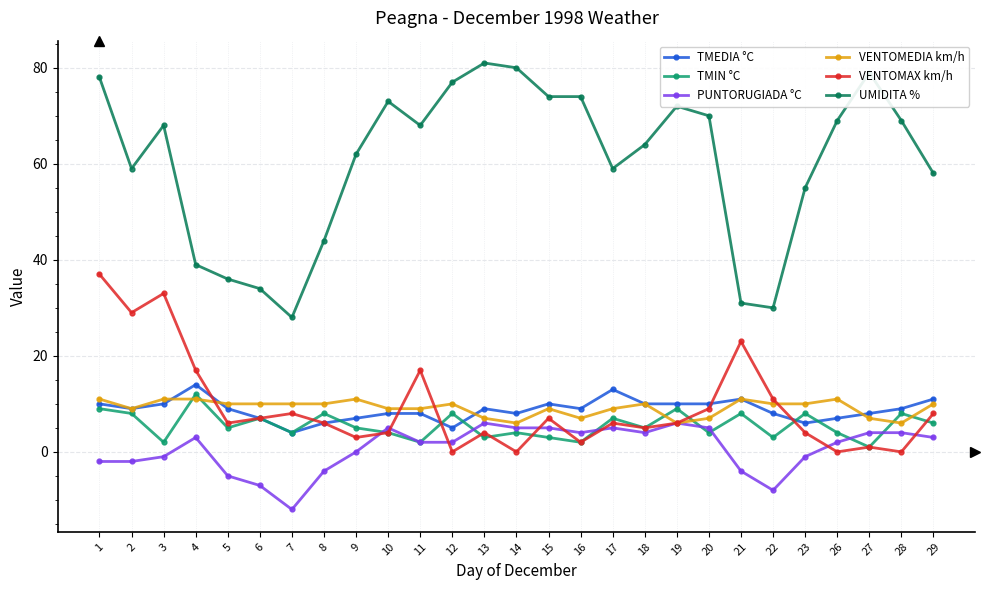

What is the value of the TMIN °C point at the 19th from the left?

9